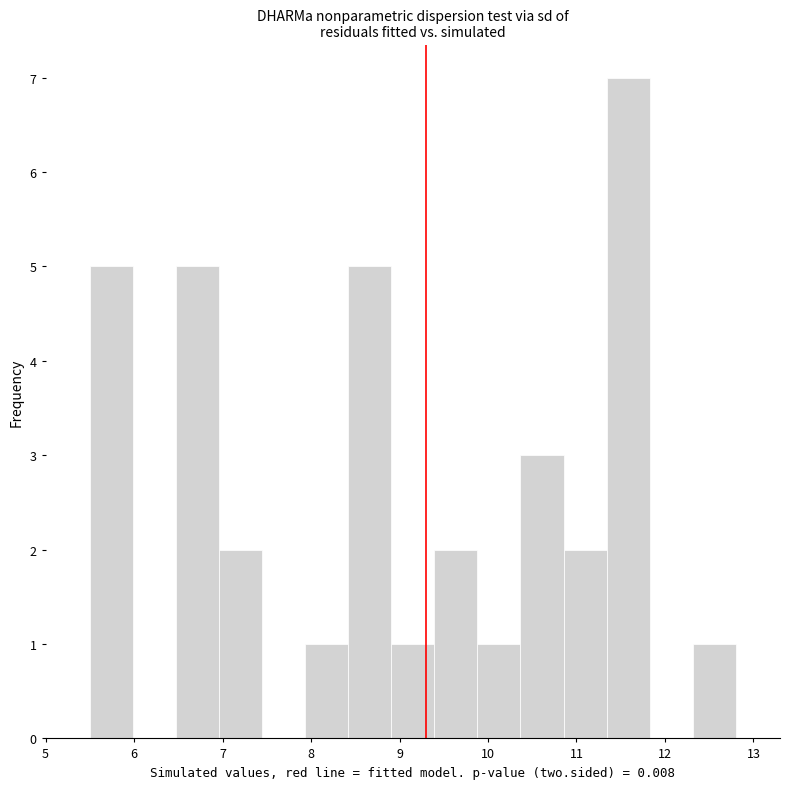

Reading left to right, transcribe this chart: for each bar, give the range it covers on the x-axis and its height. Neither the bar edges nor the heights are printed on the chart, so give them approximately, as read against the axes.

5.5 to 6.0: 5
6.0 to 6.5: 0
6.5 to 7.0: 5
7.0 to 7.4: 2
7.4 to 7.9: 0
7.9 to 8.4: 1
8.4 to 8.9: 5
8.9 to 9.4: 1
9.4 to 9.9: 2
9.9 to 10.4: 1
10.4 to 10.9: 3
10.9 to 11.3: 2
11.3 to 11.8: 7
11.8 to 12.3: 0
12.3 to 12.8: 1